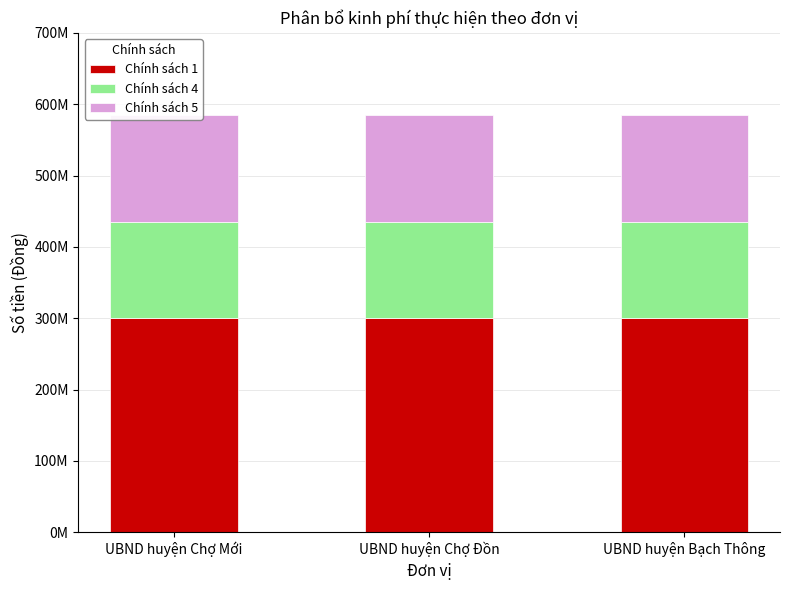

Reading left to right, extract all data points from this chart.

Chính sách 1: UBND huyện Chợ Mới=300000000	UBND huyện Chợ Đồn=300000000	UBND huyện Bạch Thông=300000000
Chính sách 4: UBND huyện Chợ Mới=135000000	UBND huyện Chợ Đồn=135000000	UBND huyện Bạch Thông=135000000
Chính sách 5: UBND huyện Chợ Mới=150000000	UBND huyện Chợ Đồn=150000000	UBND huyện Bạch Thông=150000000